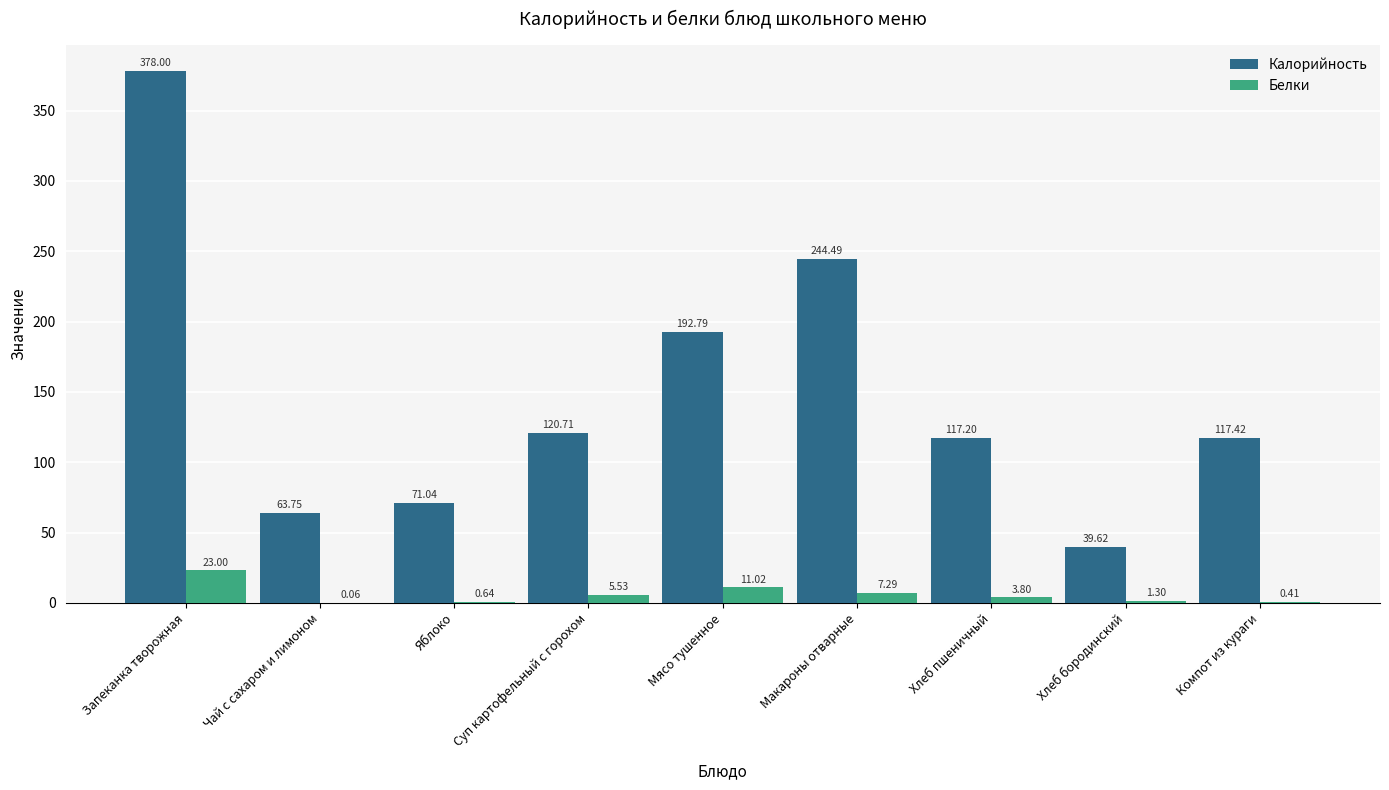

Which category has the highest value across all series?

Запеканка творожная